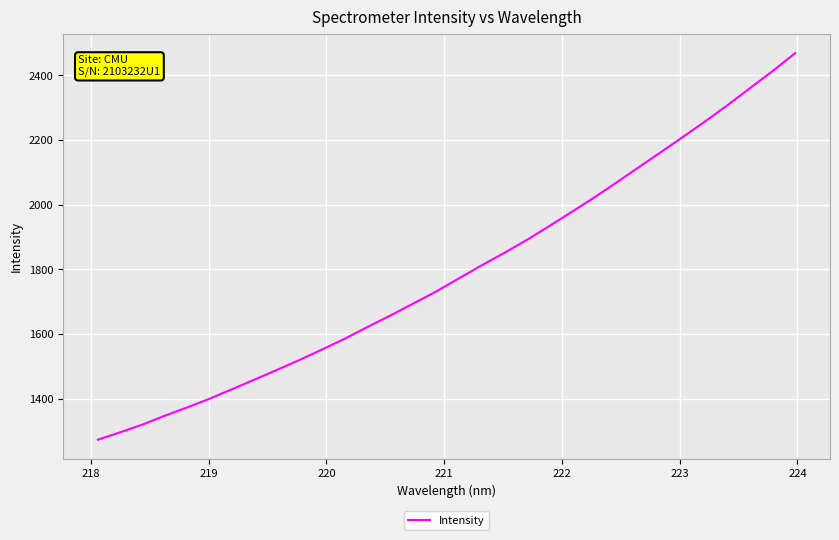

What is the minimum value shown in the chart?

1273.0